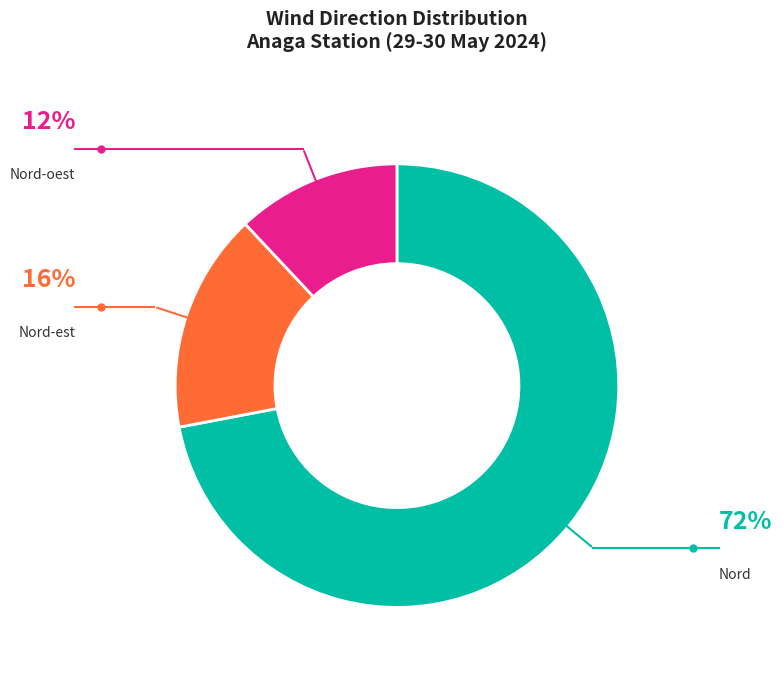

Does Nord-oest represent more than half of the total?

No